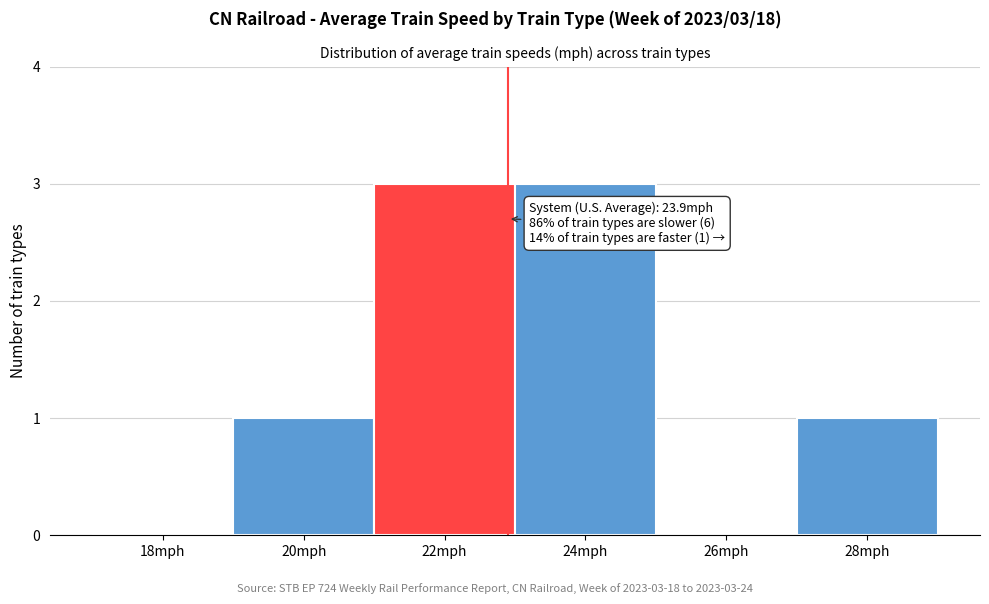

Reading right to left, what are all the values shown in this chart?

28mph=1	26mph=0	24mph=3	22mph=3	20mph=1	18mph=0